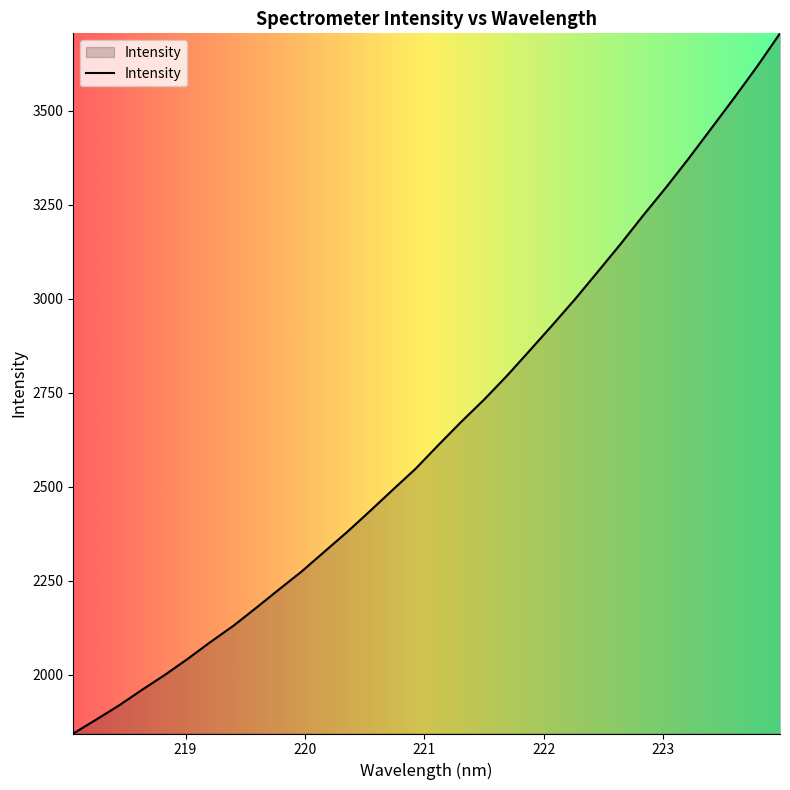

What is the greatest value displayed?

3706.5